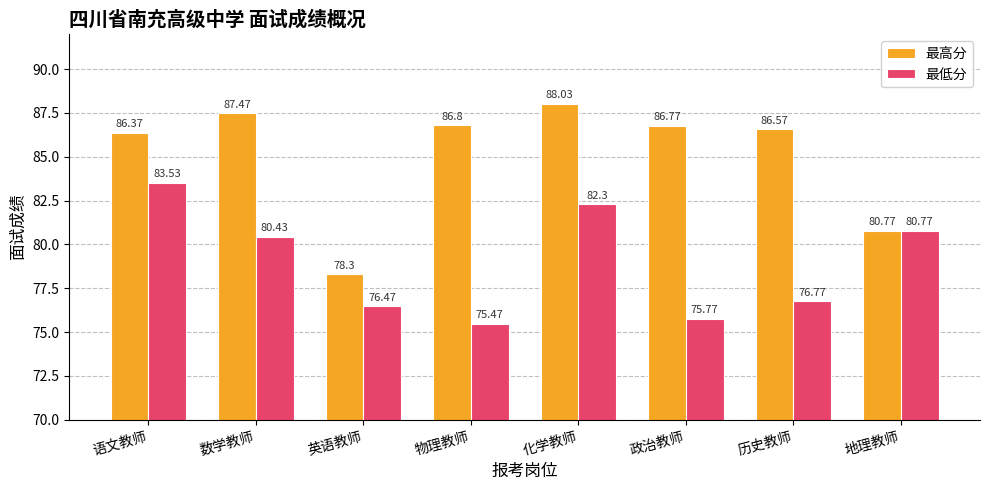

True or false: 最低分 has a value of 54.7 at 地理教师.

False